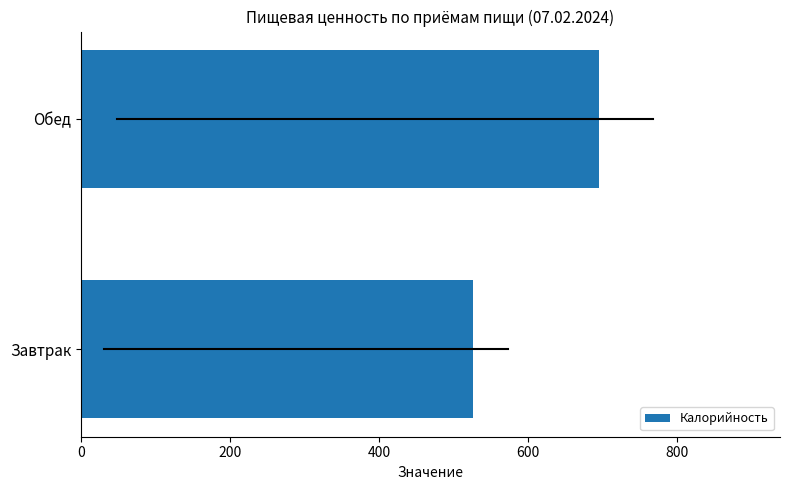

How many data points are above 695?

1